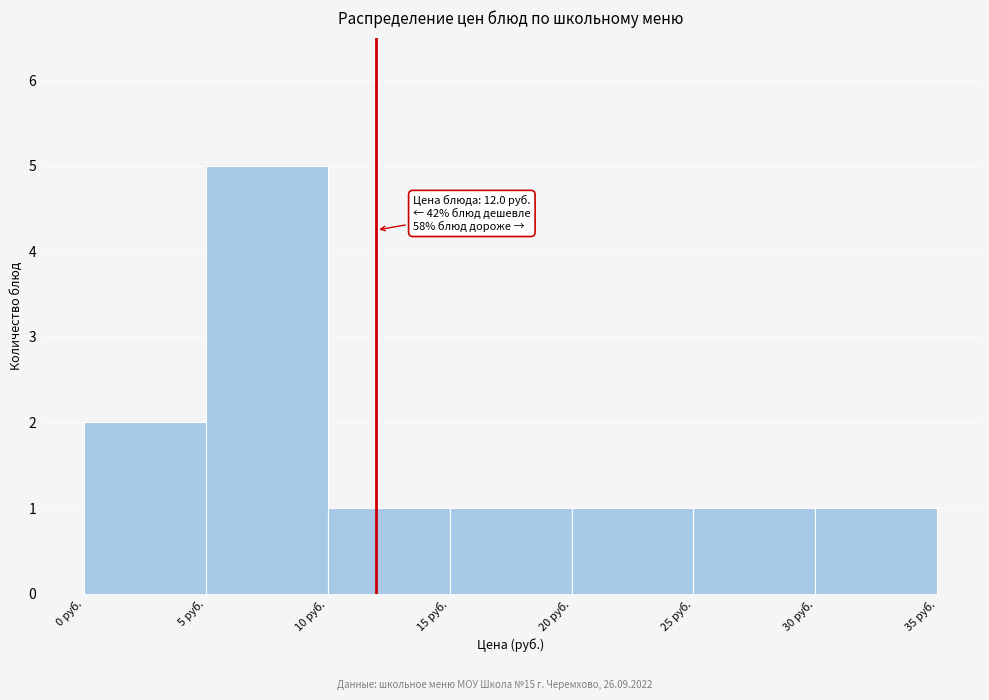

Which range on the x-axis has the tallest bar?

5 to 10